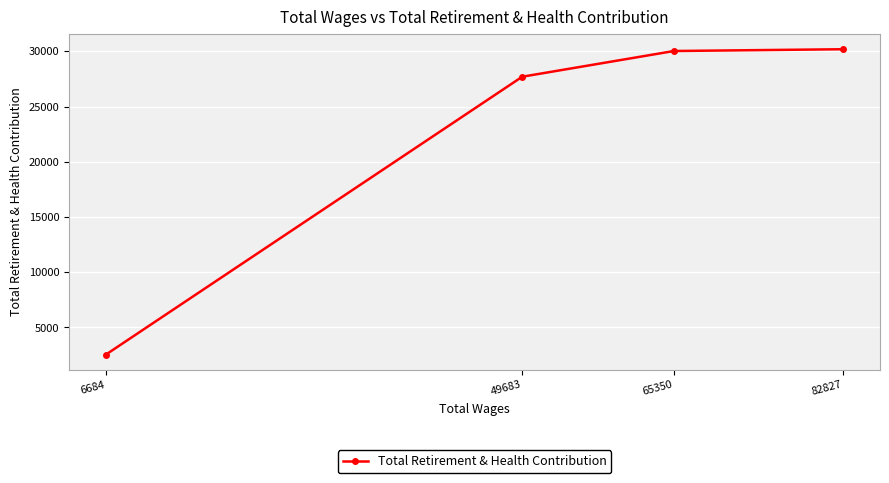

True or false: the data has more than 2 interior local peaks.

False